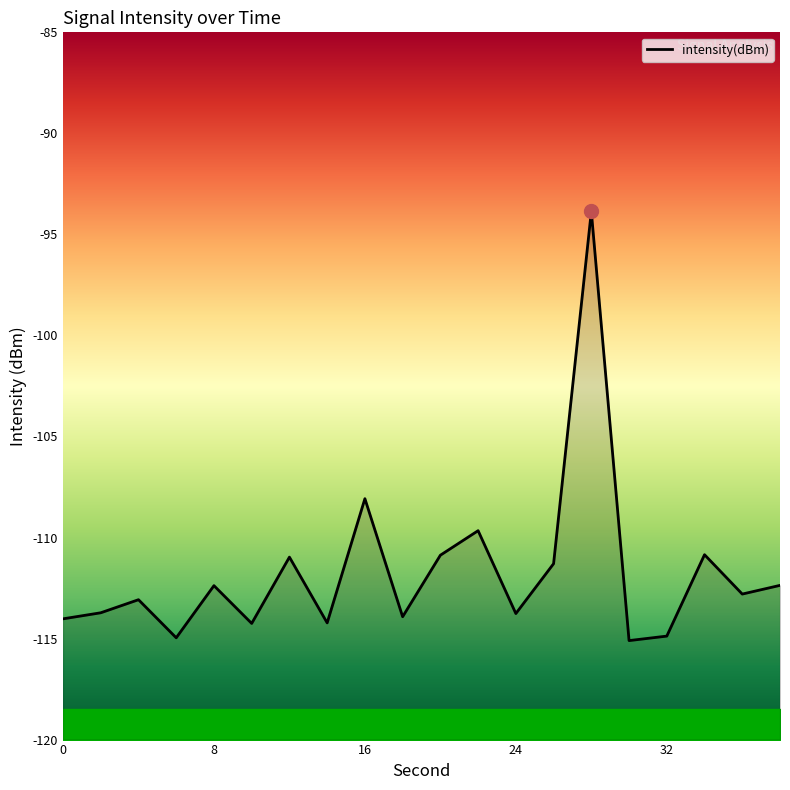

How many points are lower than both their immediate neighbors (excluding endpoints)?

7